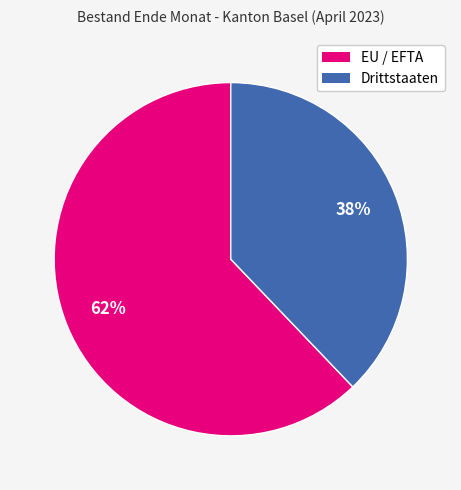

Count the number of slices in the pie.

2